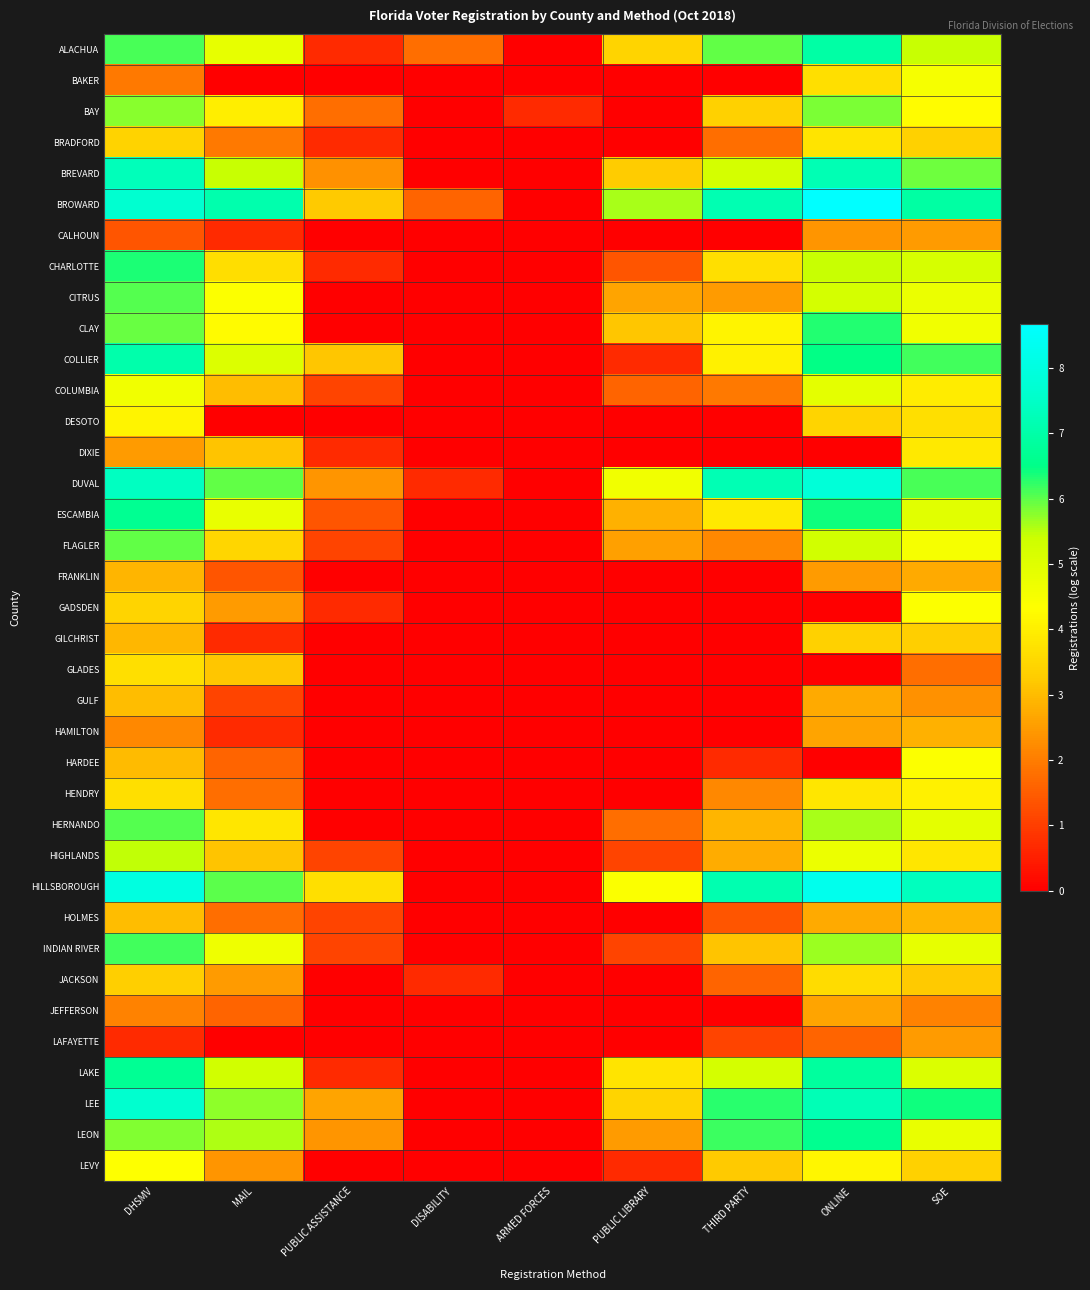

Count the number of categories in the chart.

9